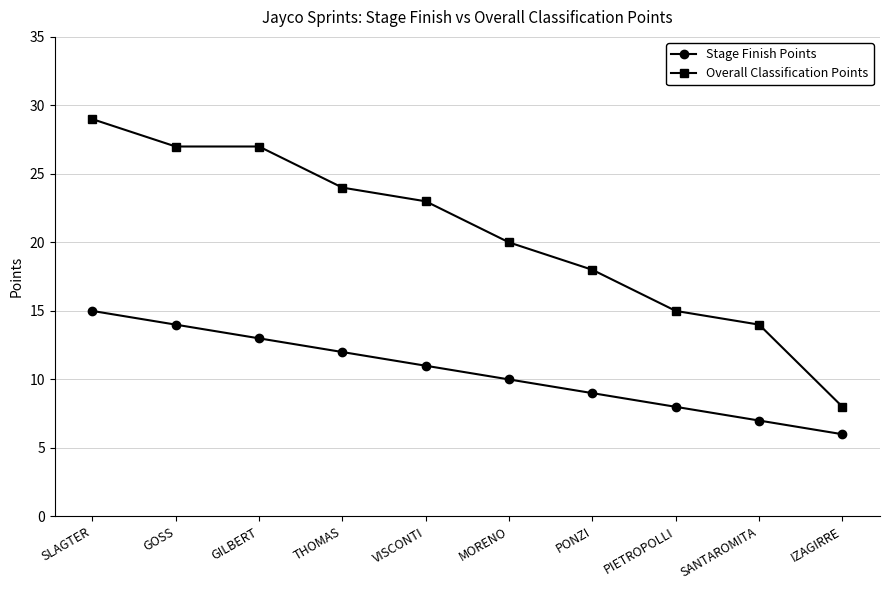

What is the label of the 2nd point from the left?

GOSS